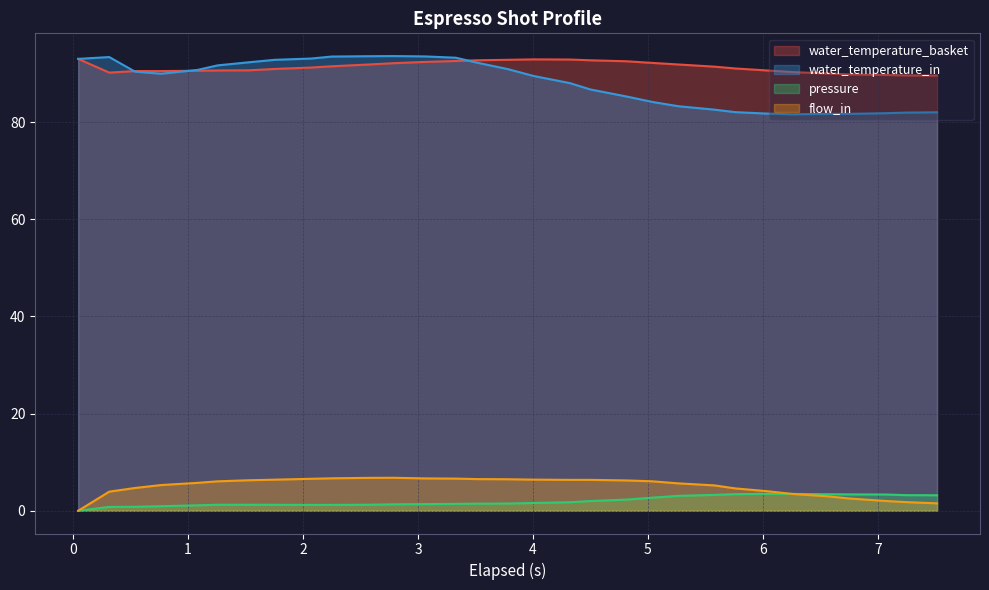

What is the highest value of the flow_in series?

6.8